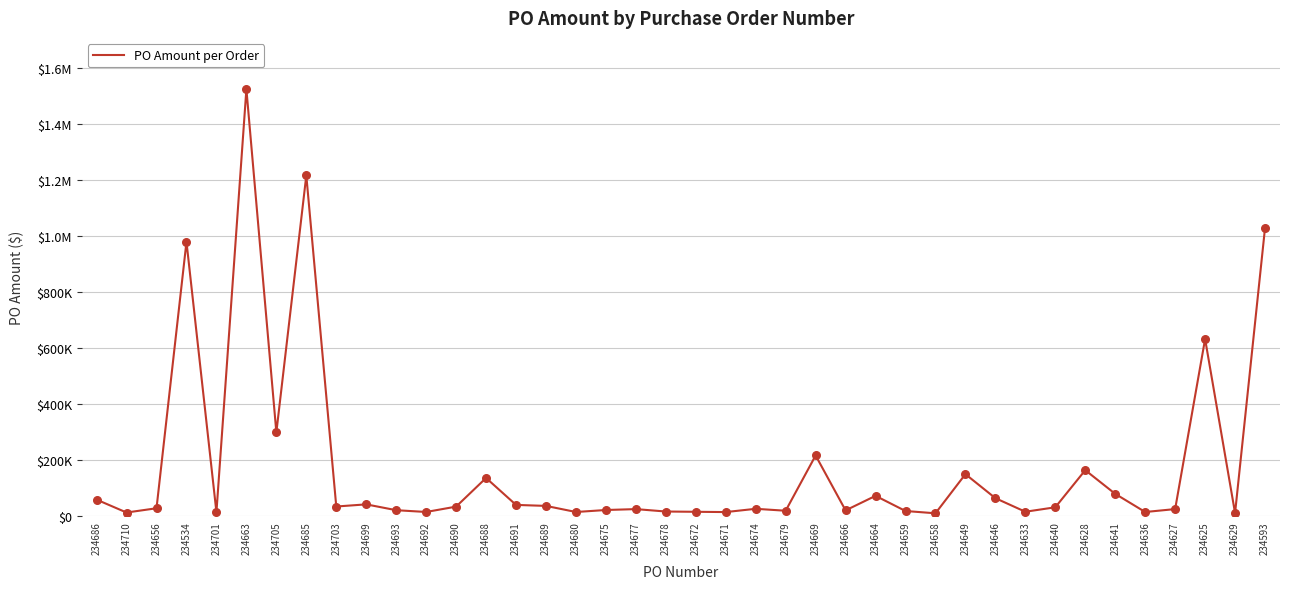

Approximately how many times larger is the value at 234677 compared to 234659?

1.4